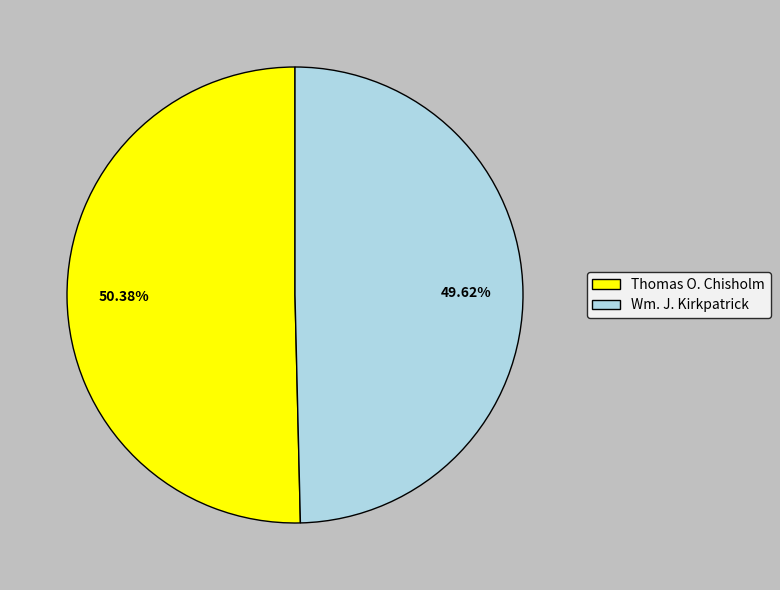

To the nearest percent, what percentage of the pie is Wm. J. Kirkpatrick?

50%